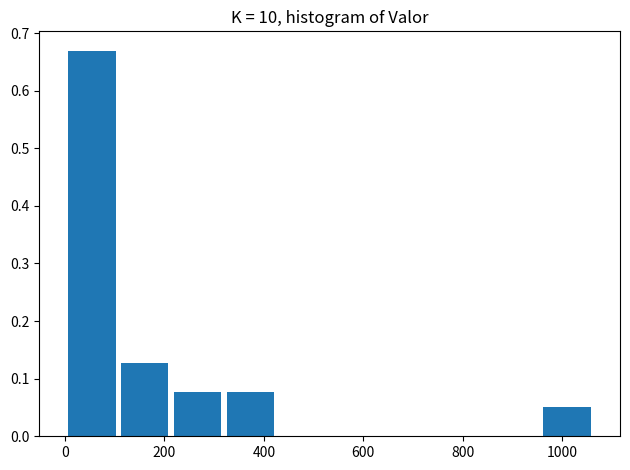

Reading left to right, list every bar in this chart as the range it spans on the x-axis followed by its height. Neither the bar edges nor the heights are printed on the chart, so give them approximately, as read against the axes.

0 to 100: 0.67
100 to 220: 0.13
220 to 320: 0.08
320 to 420: 0.08
420 to 540: 0
540 to 640: 0
640 to 740: 0
740 to 860: 0
860 to 960: 0
960 to 1060: 0.05